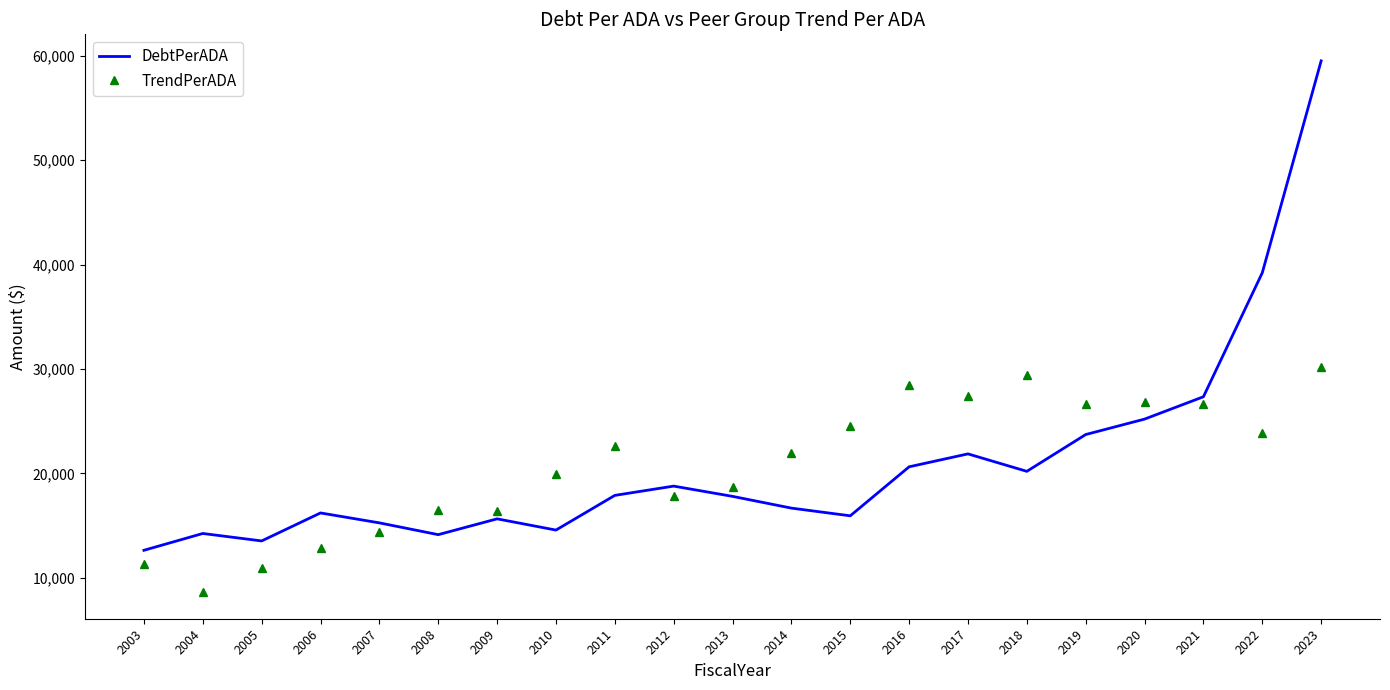

What are all the series names shown in the legend?

DebtPerADA, TrendPerADA